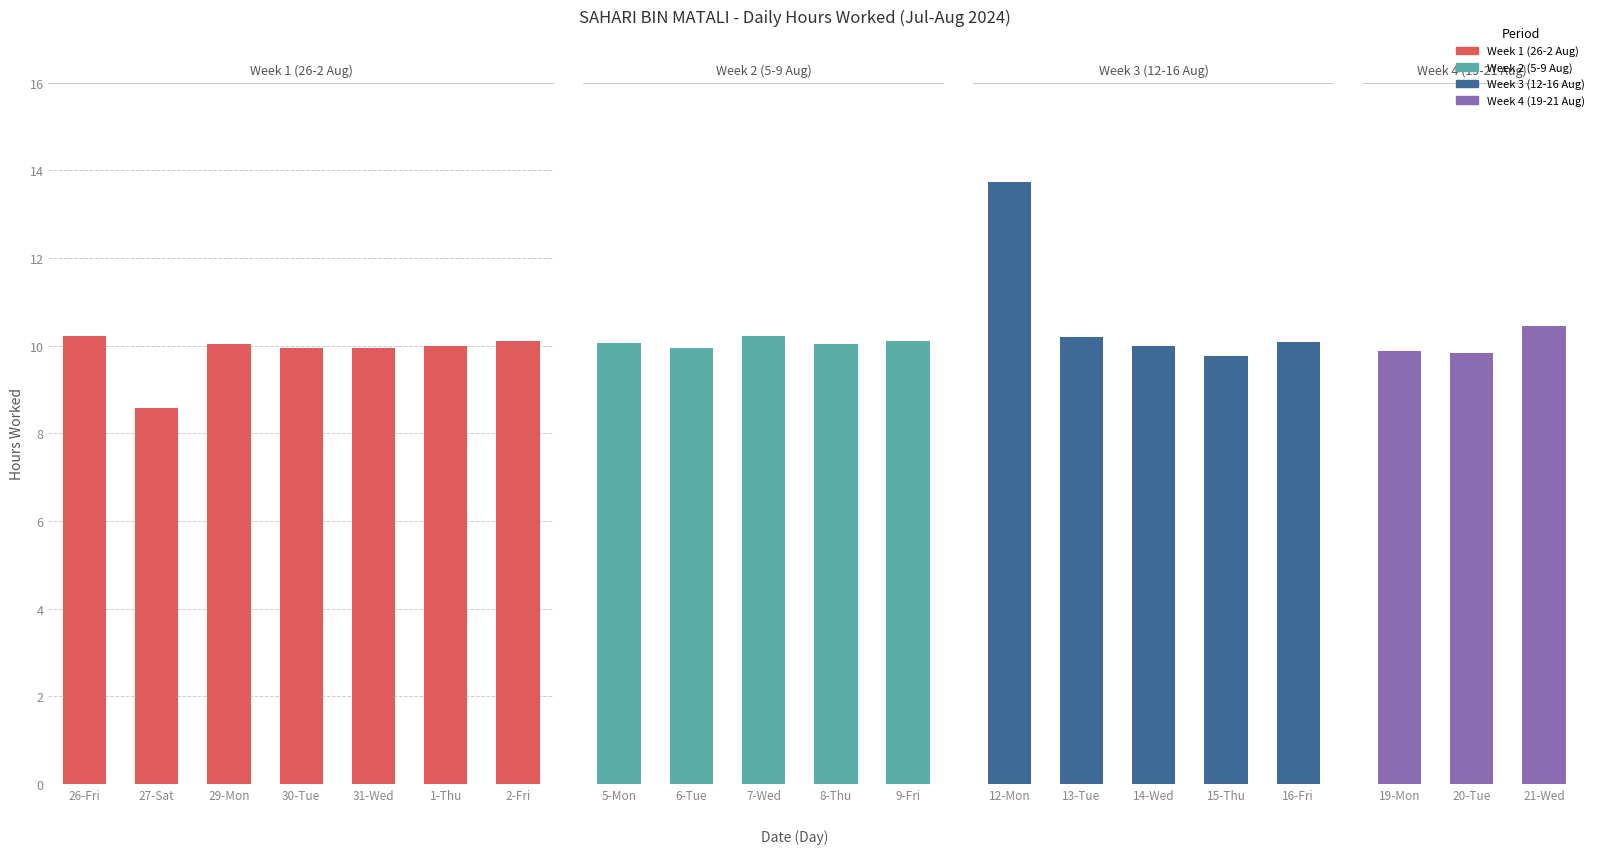

What position from the left is 31-Wed?

5